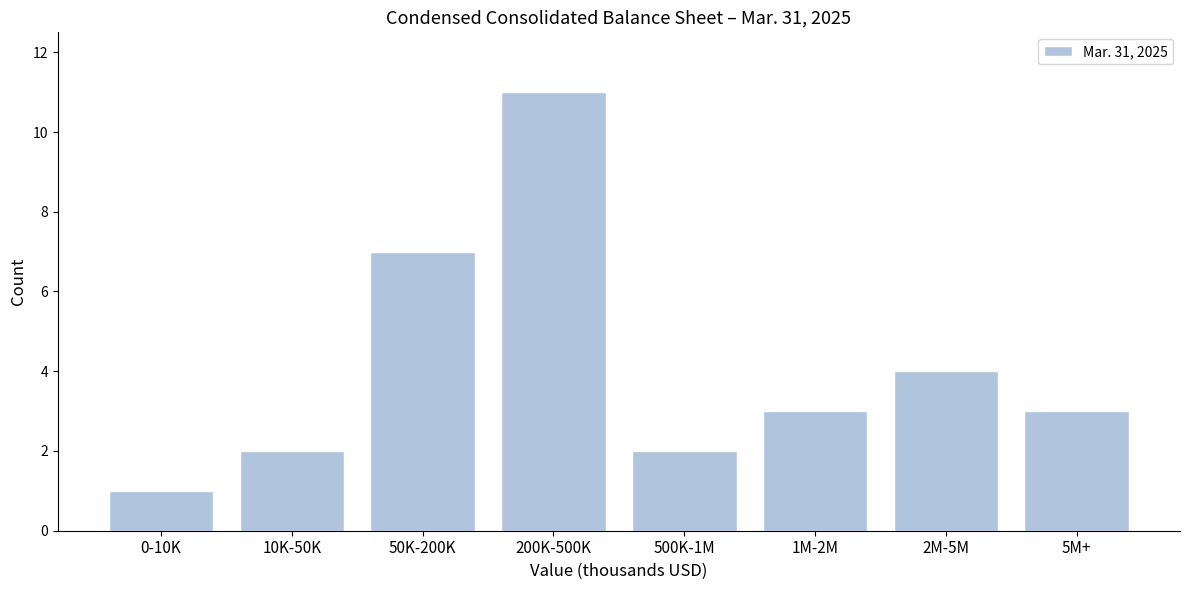

Reading left to right, list all the values displayed in this chart.

1	2	7	11	2	3	4	3